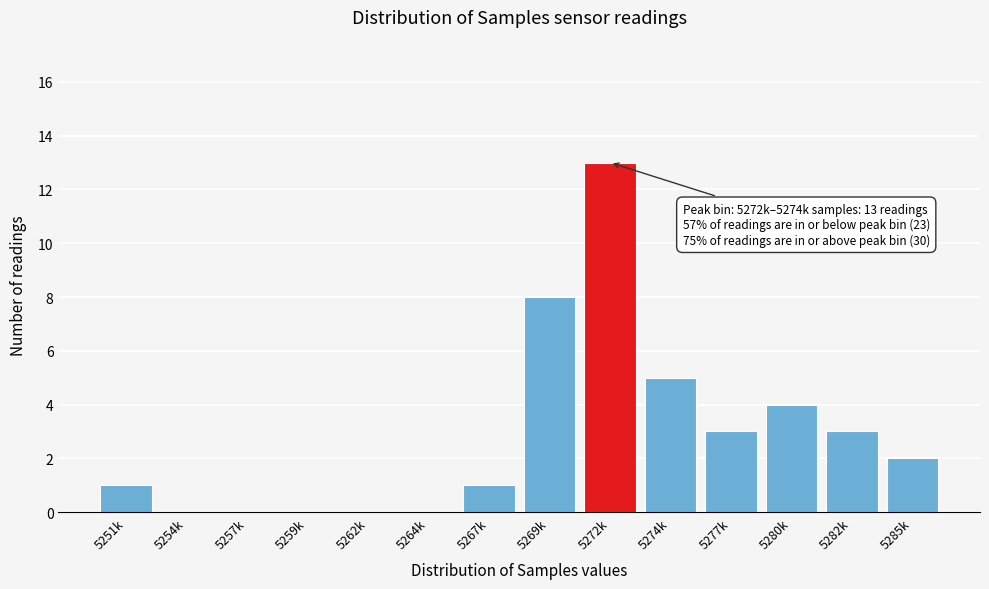

Reading right to left, transcribe all the data shown in this chart.

5285k=2	5282k=3	5280k=4	5277k=3	5274k=5	5272k=13	5269k=8	5267k=1	5264k=0	5262k=0	5259k=0	5257k=0	5254k=0	5251k=1